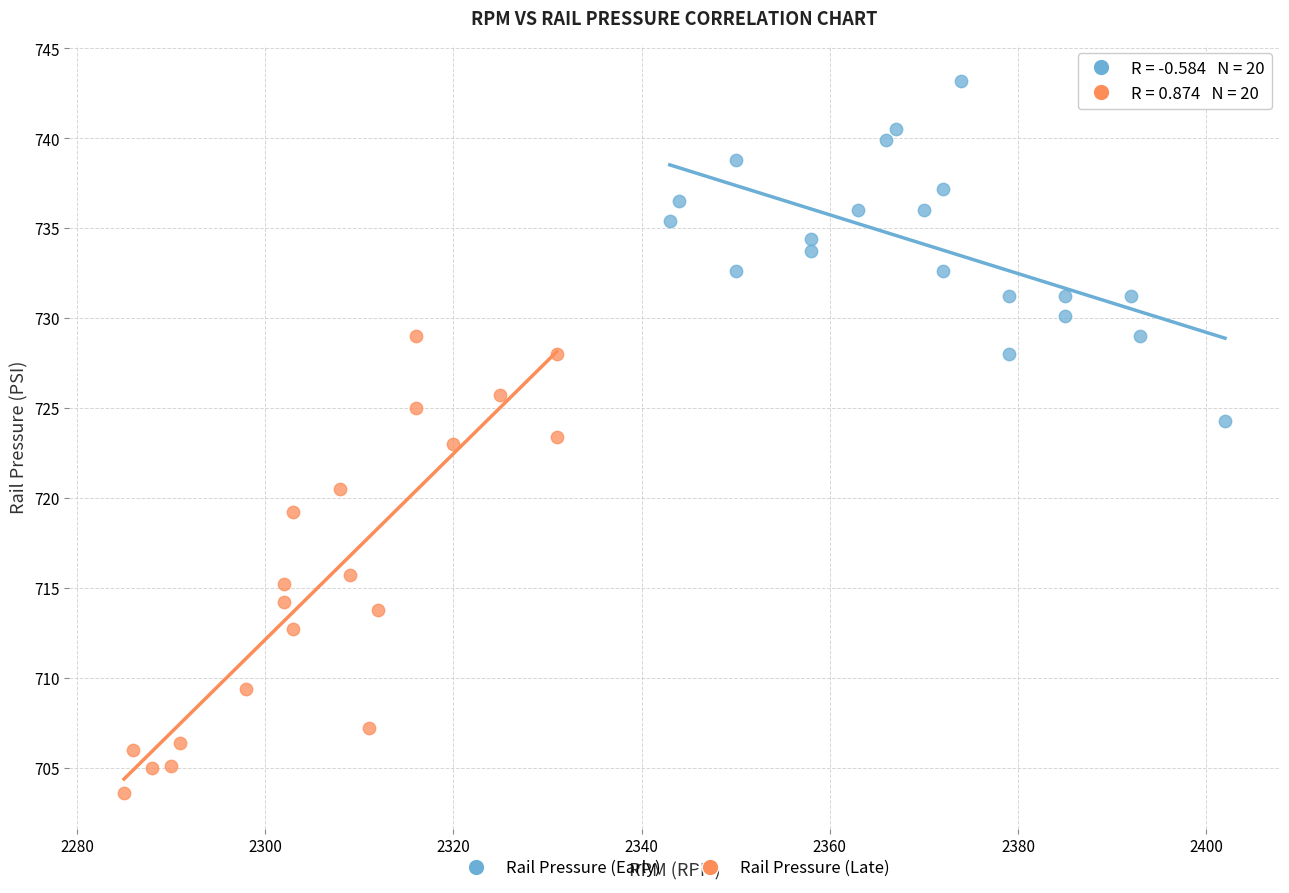

Which series has the largest Y range (max minus min)?

Rail Pressure (Late)